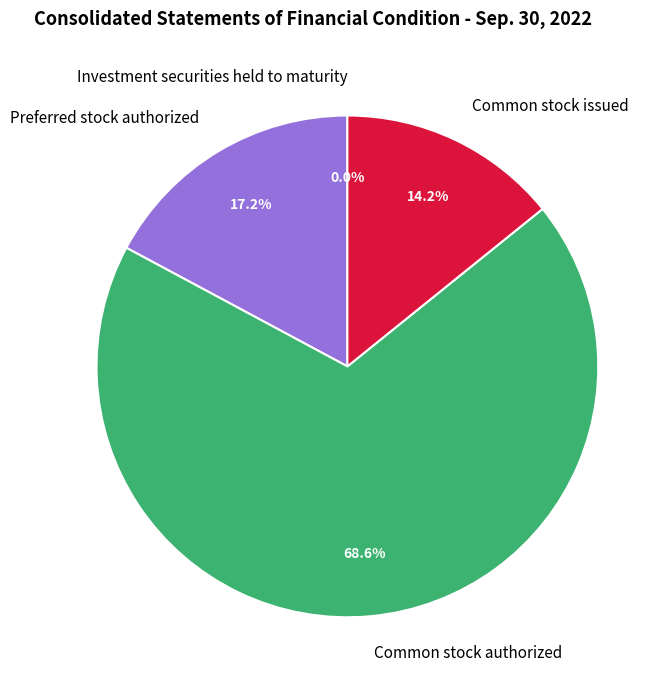

Combined, what portion of the pie is Common stock authorized and Preferred stock authorized?

85.8%